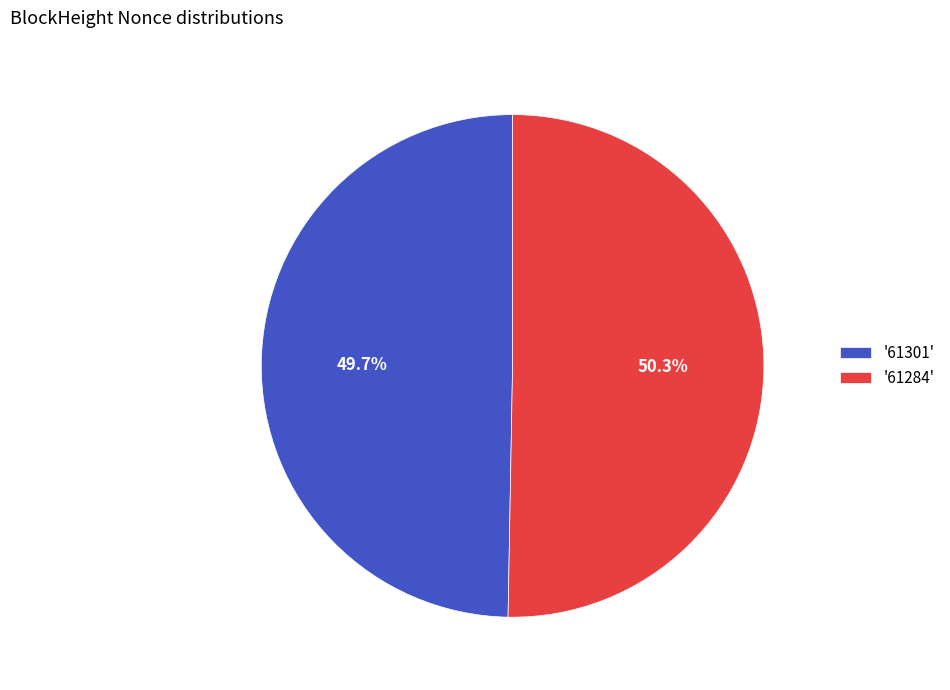

How many segments does this pie chart have?

2